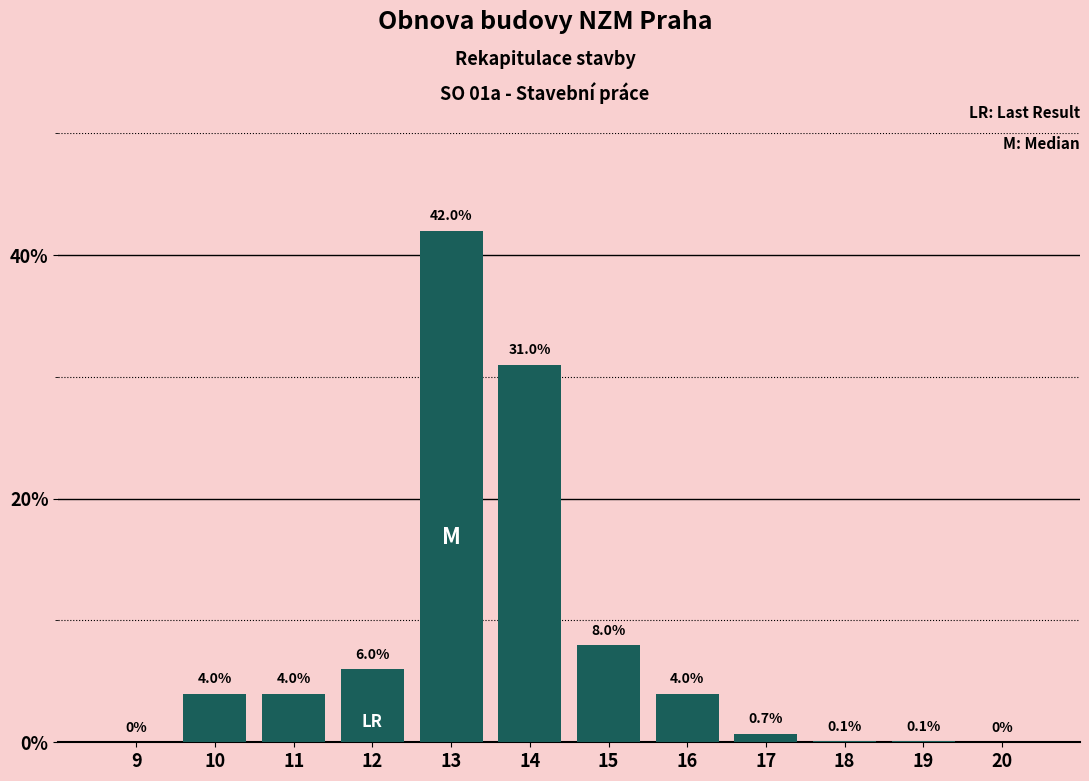

Reading left to right, what are all the values shown in this chart?

9=0.0	10=4.0	11=4.0	12=6.0	13=42.0	14=31.0	15=8.0	16=4.0	17=0.7	18=0.1	19=0.1	20=0.0